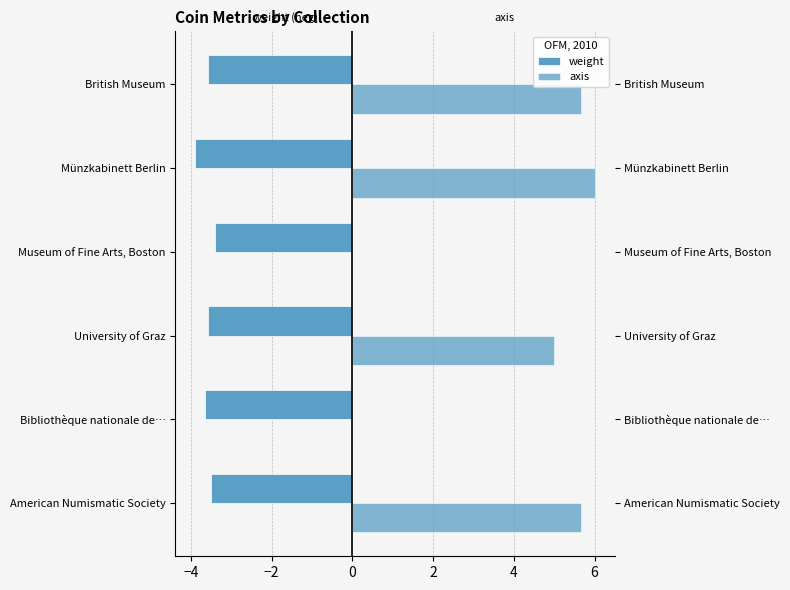

At how many categories does at least one series exceed 2?

4